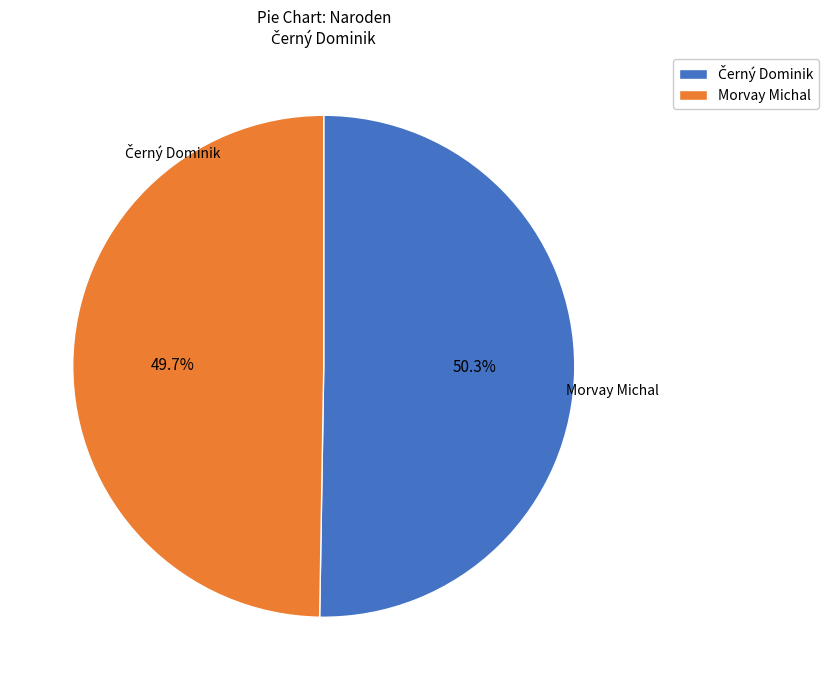

How much of the chart is everything except Morvay Michal?

50.3%